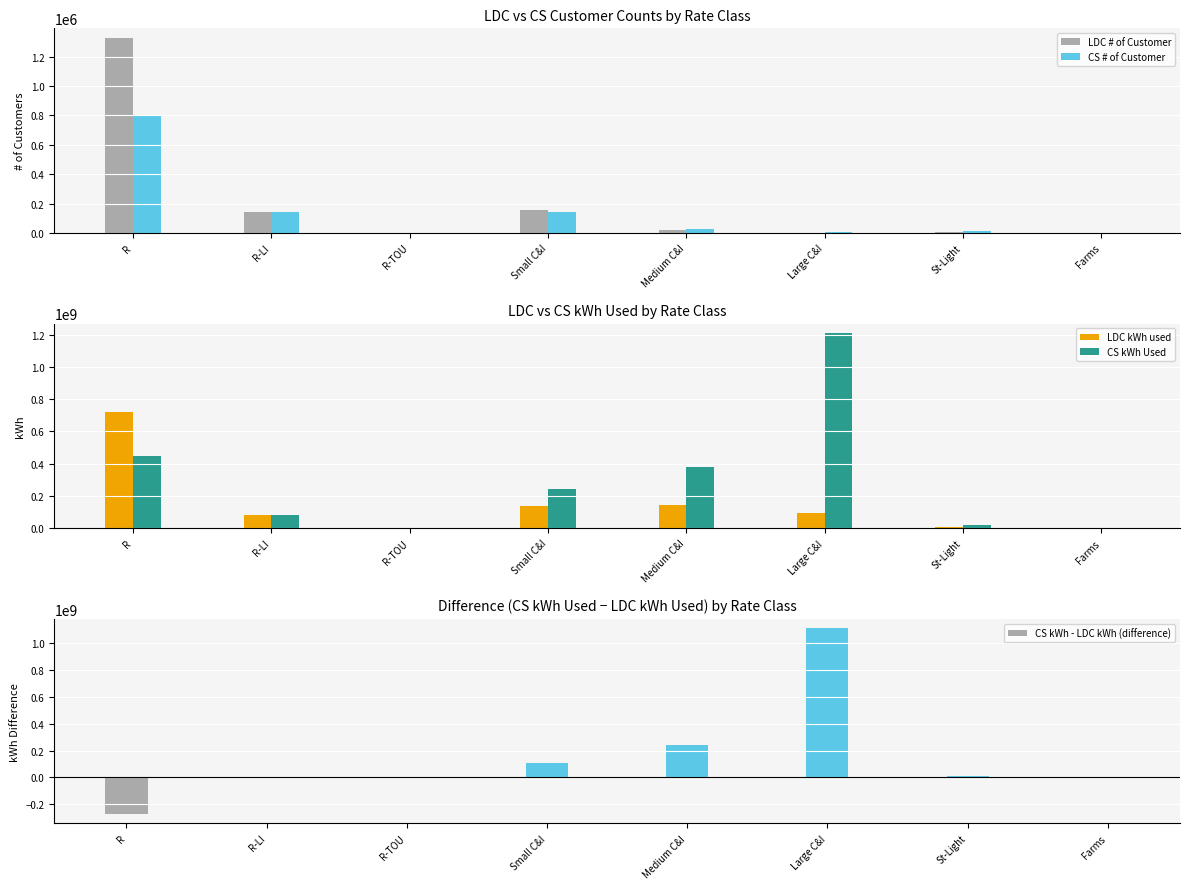

Which has a higher value, Farms or Medium C&I?

Medium C&I